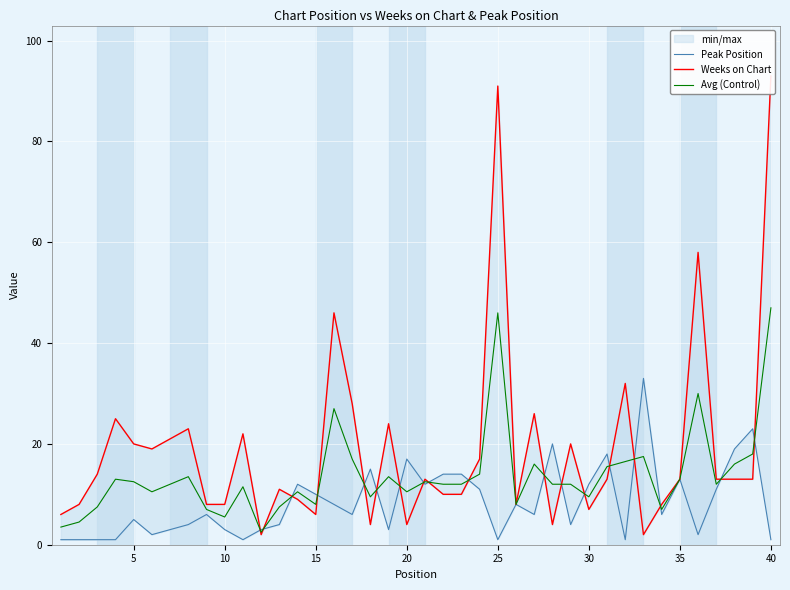

Which series has the largest range (max minus min)?

Weeks on Chart